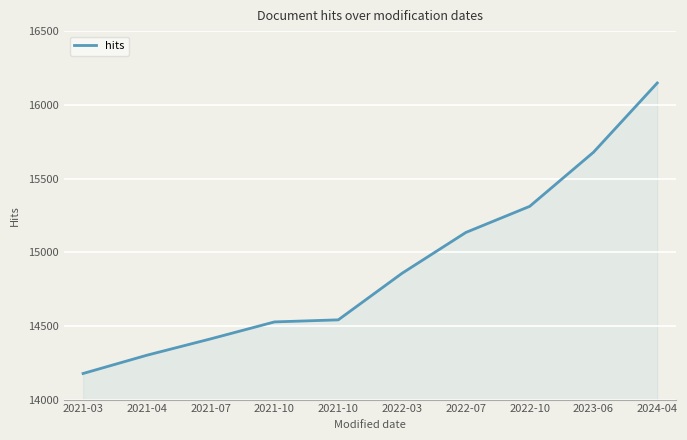

What is the change in value from 2021-10 to 2024-04?

+1621